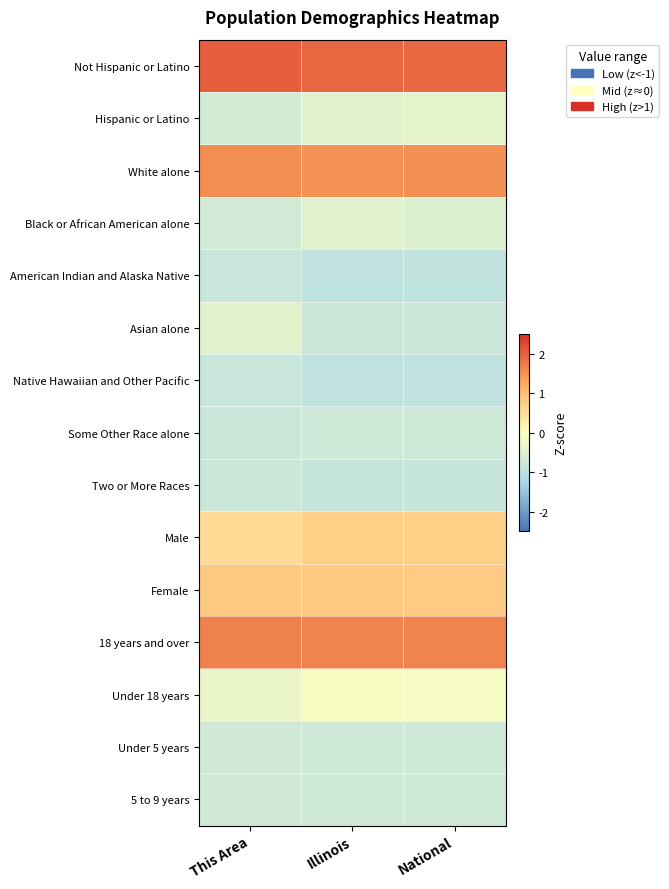

Between National and This Area, which is larger?

This Area